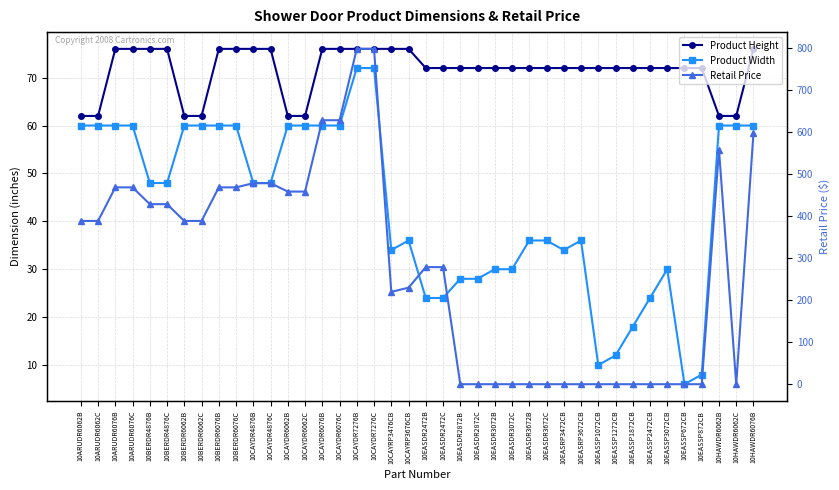

How many data points in Retail Price are less than 389?

20